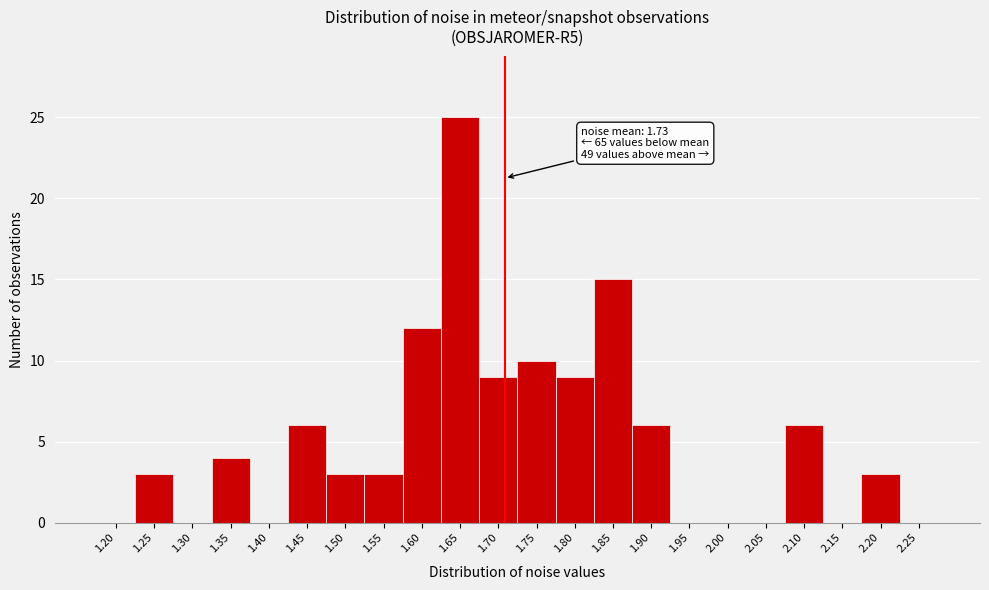

Reading left to right, what are all the values shown in this chart?

1.20=0	1.25=3	1.30=0	1.35=4	1.40=0	1.45=6	1.50=3	1.55=3	1.60=12	1.65=25	1.70=9	1.75=10	1.80=9	1.85=15	1.90=6	1.95=0	2.00=0	2.05=0	2.10=6	2.15=0	2.20=3	2.25=0